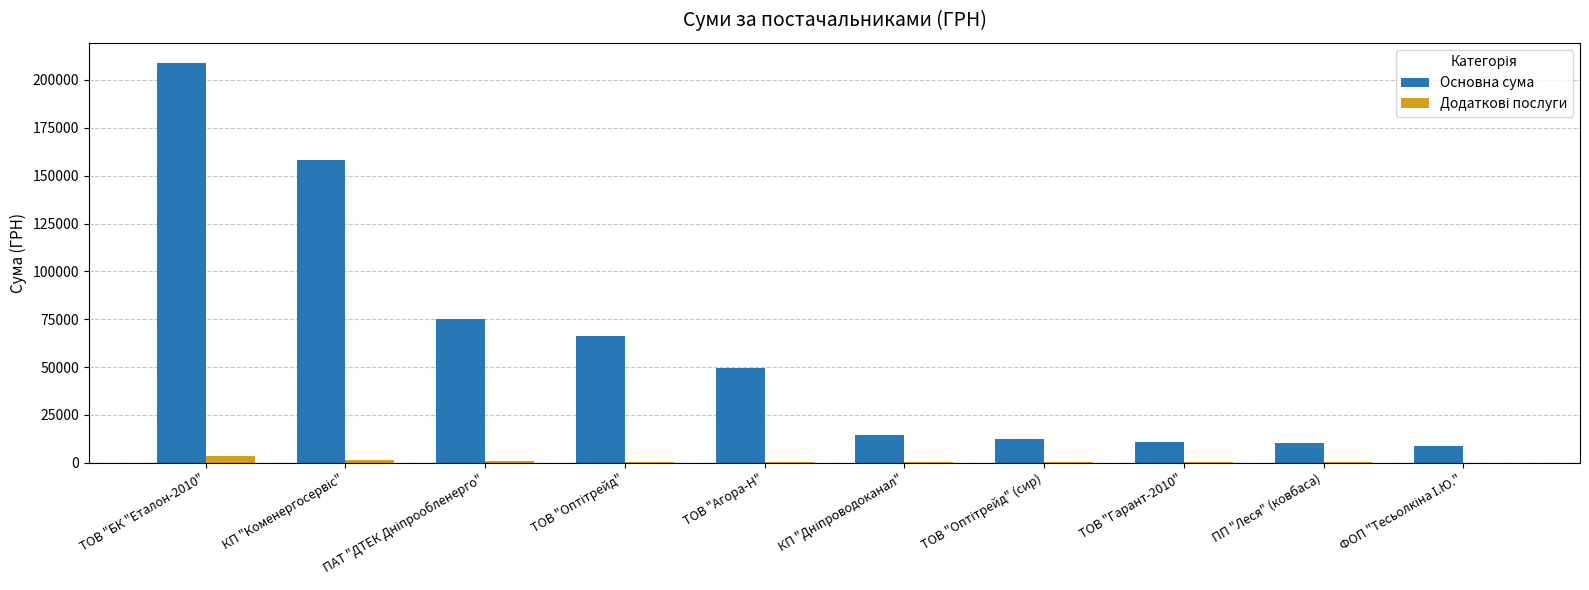

What is the highest value of the Основна сума series?

208966.6